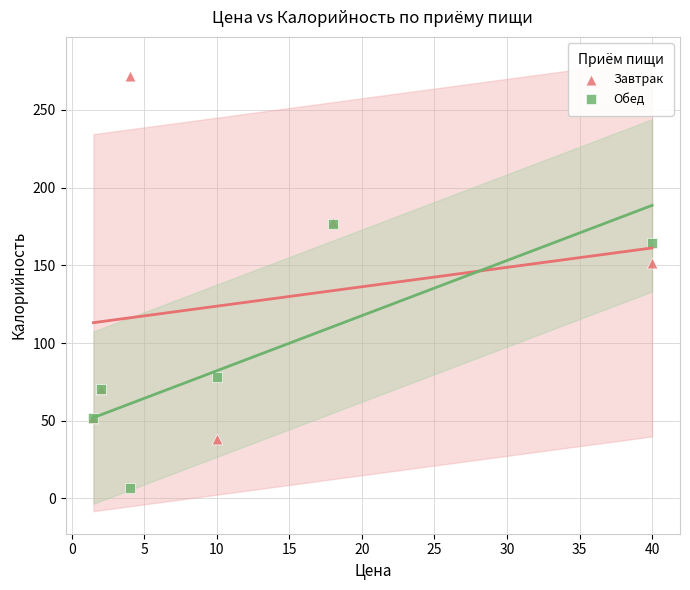

In the Обед series, what Y value is closest to 91?

78.0